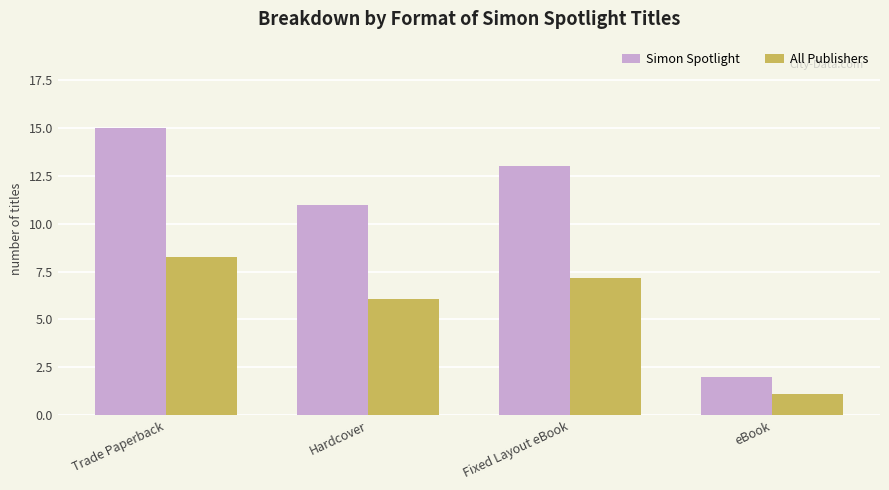

List the labels in order of Simon Spotlight value, largest first.

Trade Paperback, Fixed Layout eBook, Hardcover, eBook